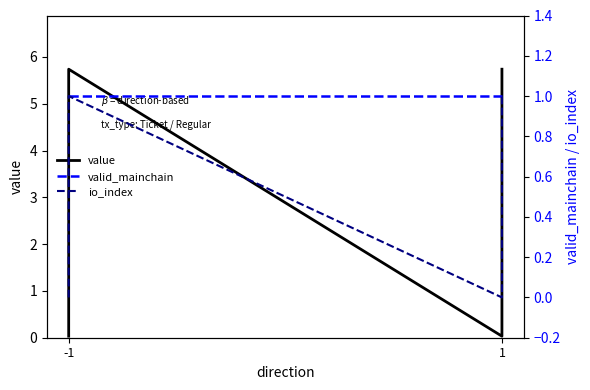

How many values in the value series are below 5?

2